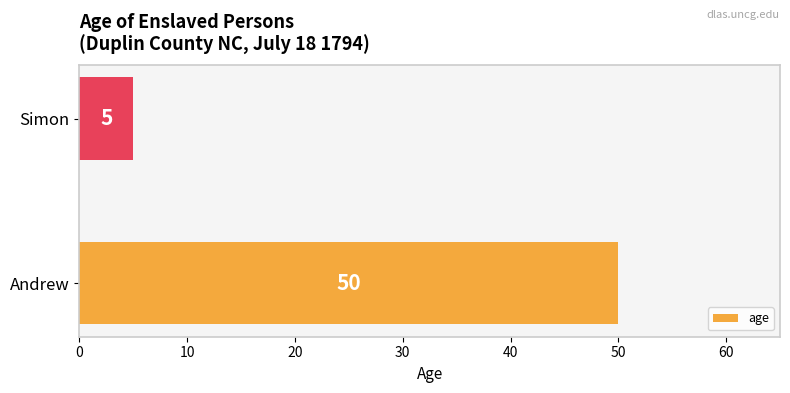

What is the difference between the maximum and minimum values?

45